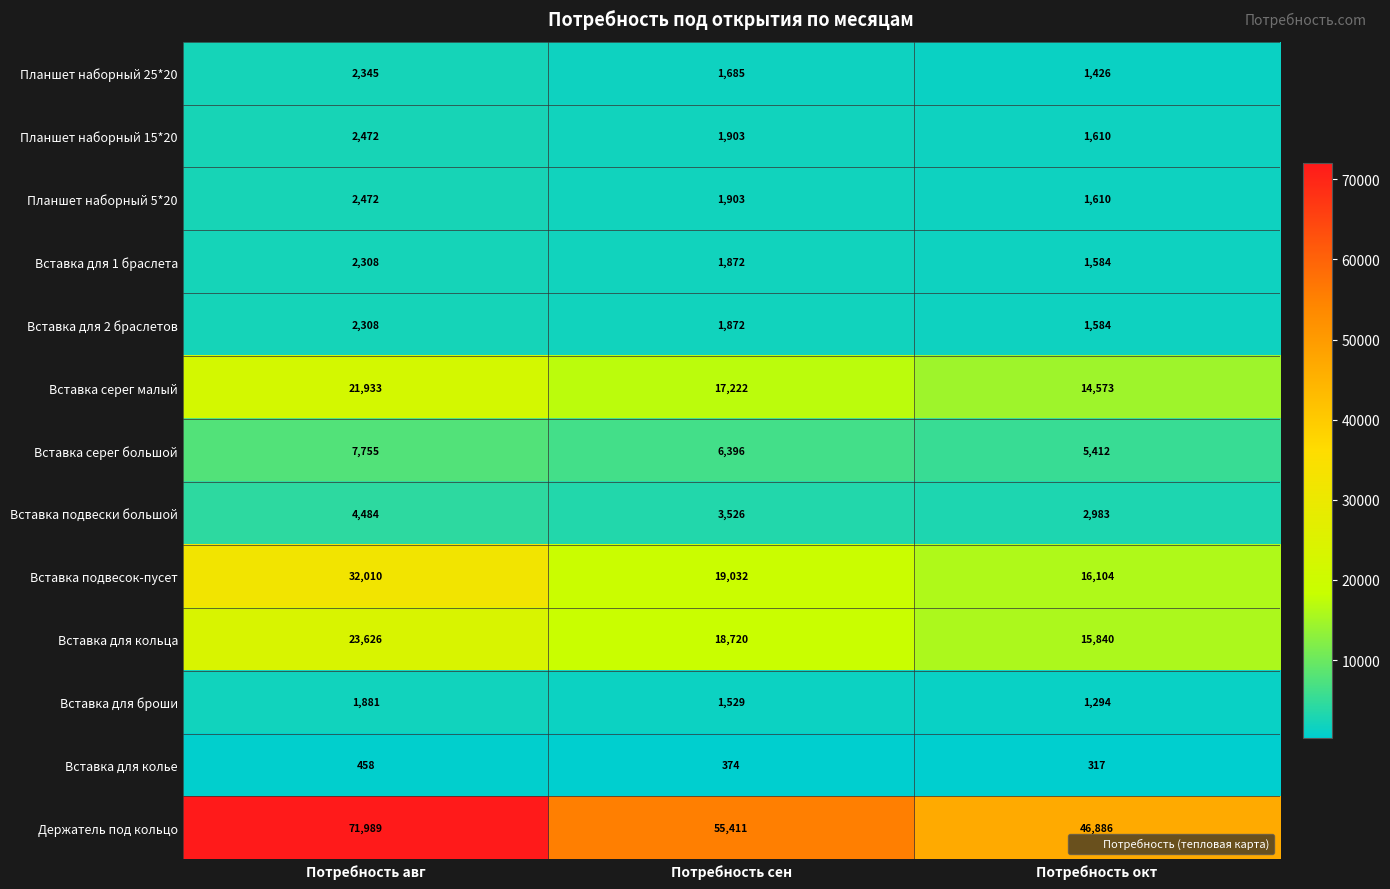

What is the smallest value displayed?

317